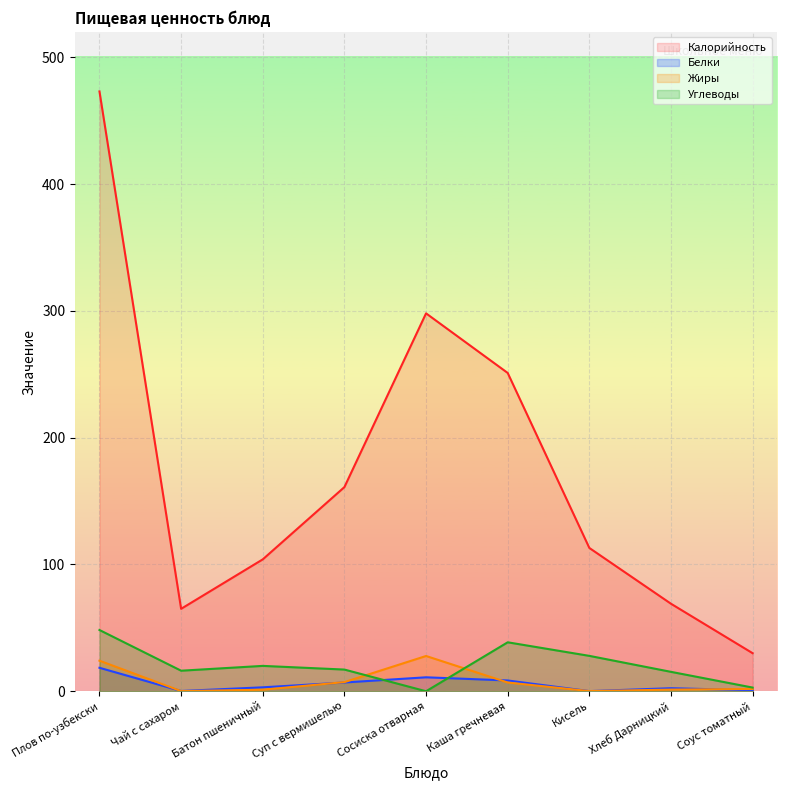

At how many categories does at least one series exceed 341?

1